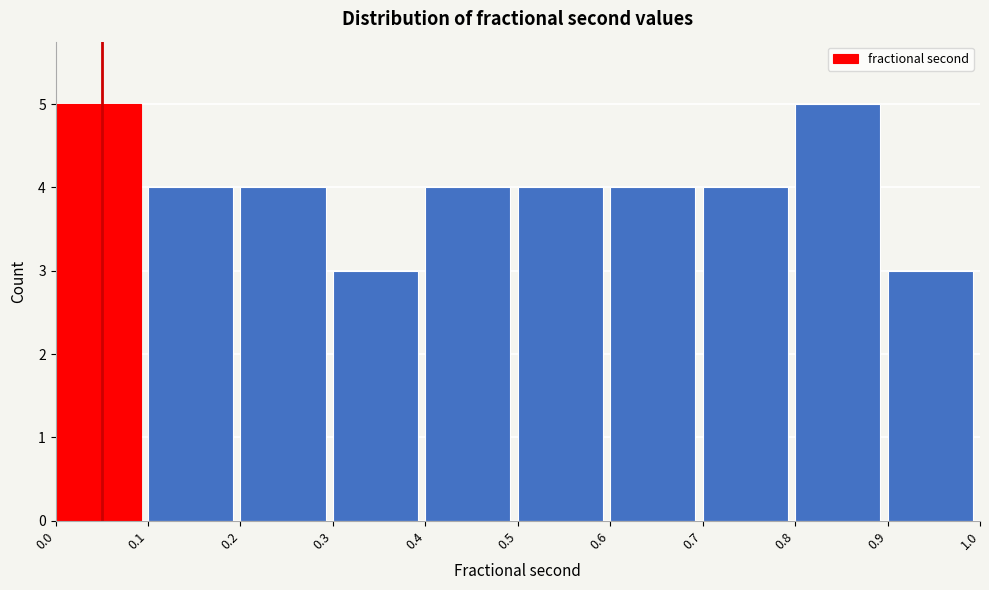

Reading left to right, list every bar in this chart as the range it spans on the x-axis followed by its height. The values are not printed on the chart, so give them approximately, as read against the axis.

0.0 to 0.1: 5
0.1 to 0.2: 4
0.2 to 0.3: 4
0.3 to 0.4: 3
0.4 to 0.5: 4
0.5 to 0.6: 4
0.6 to 0.7: 4
0.7 to 0.8: 4
0.8 to 0.9: 5
0.9 to 1.0: 3